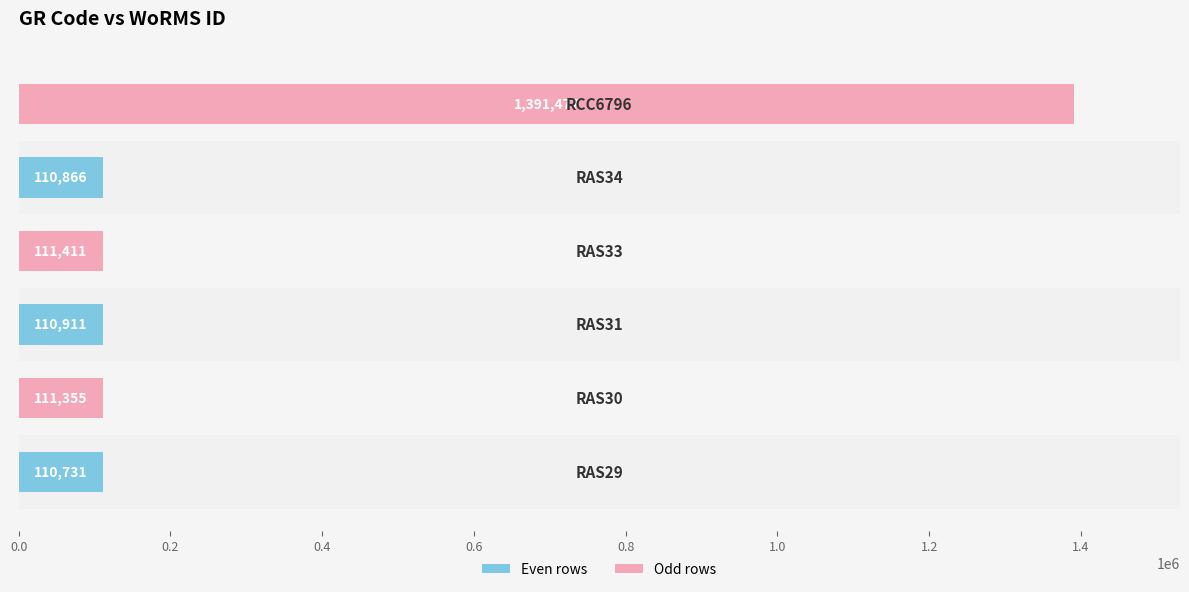

What is the maximum value shown in the chart?

1391477